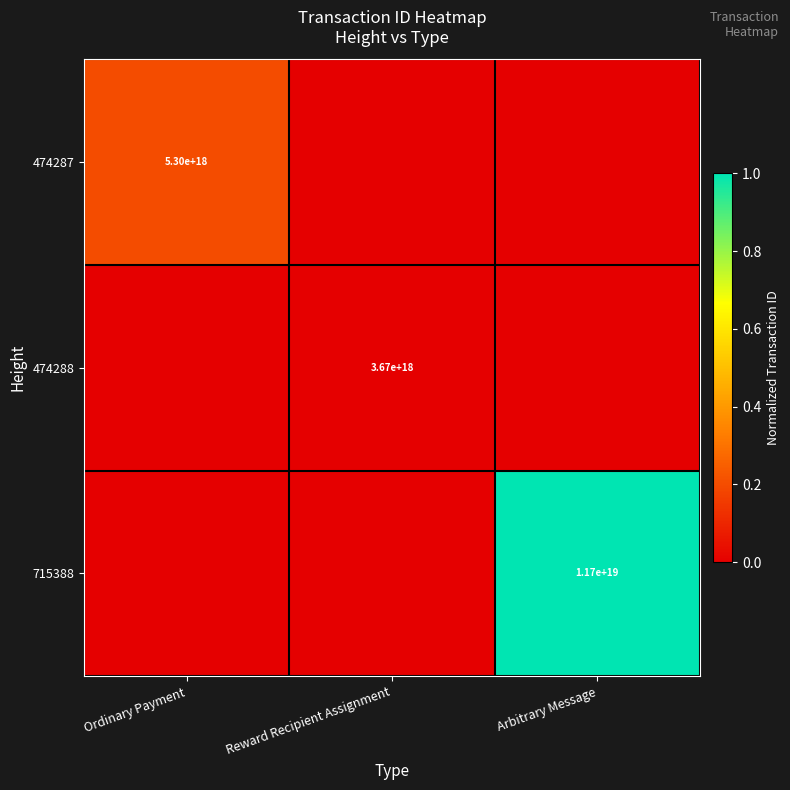

The 474287 series shows 5300000000000000000 at Ordinary Payment. True or false?

True